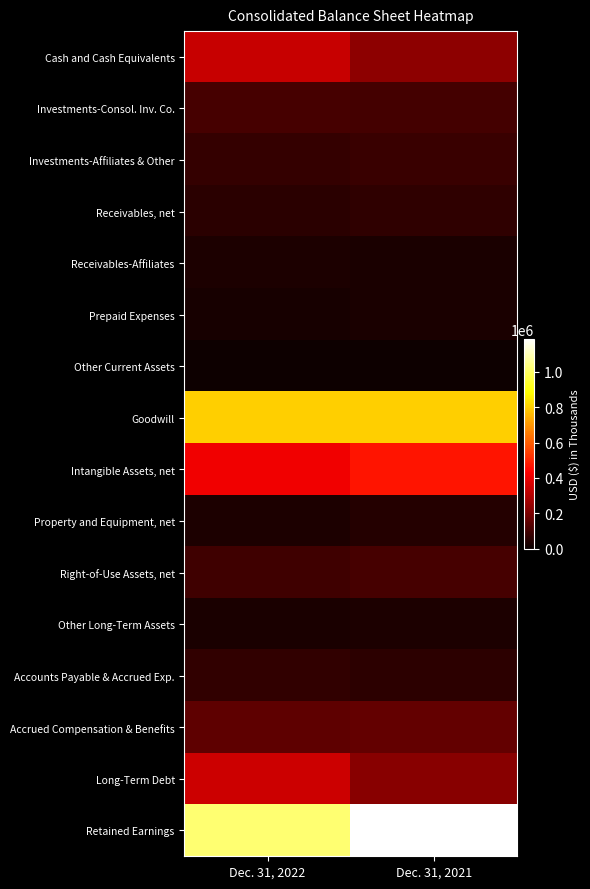

Reading left to right, list all the values displayed in this chart.

Cash and Cash Equivalents: Dec. 31, 2022=336782	Dec. 31, 2021=233327
Investments-Consol. Inv. Co.: Dec. 31, 2022=108448	Dec. 31, 2021=105542
Investments-Affiliates & Other: Dec. 31, 2022=76524	Dec. 31, 2021=87805
Receivables, net: Dec. 31, 2022=58068	Dec. 31, 2021=65317
Receivables-Affiliates: Dec. 31, 2022=35941	Dec. 31, 2021=30956
Prepaid Expenses: Dec. 31, 2022=27004	Dec. 31, 2021=29322
Other Current Assets: Dec. 31, 2022=8264	Dec. 31, 2021=7178
Goodwill: Dec. 31, 2022=800417	Dec. 31, 2021=798871
Intangible Assets, net: Dec. 31, 2022=409157	Dec. 31, 2021=471209
Property and Equipment, net: Dec. 31, 2022=35743	Dec. 31, 2021=46965
Right-of-Use Assets, net: Dec. 31, 2022=92860	Dec. 31, 2021=108306
Other Long-Term Assets: Dec. 31, 2022=31271	Dec. 31, 2021=33389
Accounts Payable & Accrued Exp.: Dec. 31, 2022=73901	Dec. 31, 2021=64019
Accrued Compensation & Benefits: Dec. 31, 2022=149760	Dec. 31, 2021=162203
Long-Term Debt: Dec. 31, 2022=347581	Dec. 31, 2021=223350
Retained Earnings: Dec. 31, 2022=1015589	Dec. 31, 2021=1187001